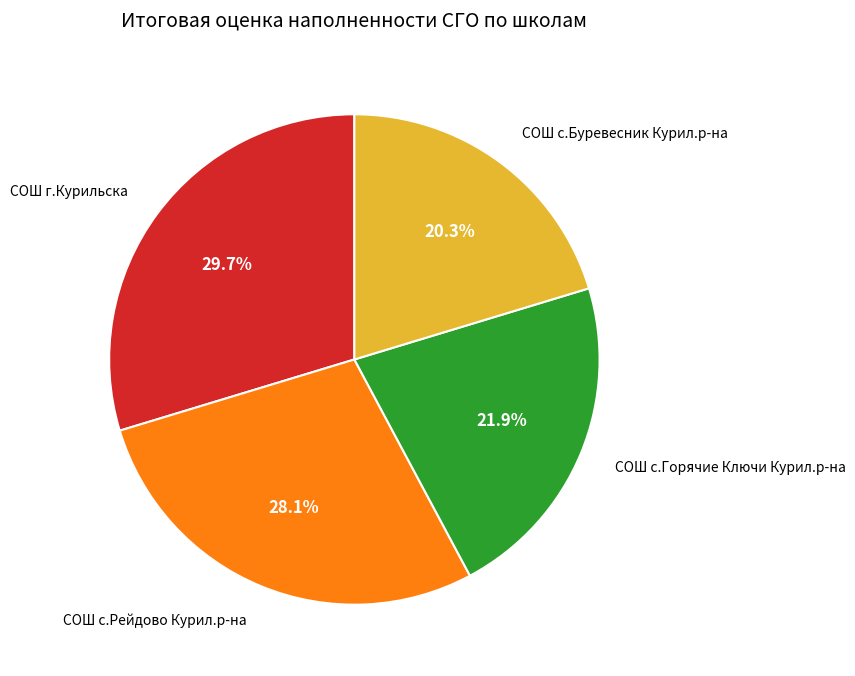

What is the total percentage of СОШ с.Рейдово Курил.р-на and СОШ с.Буревесник Курил.р-на?

48.4%